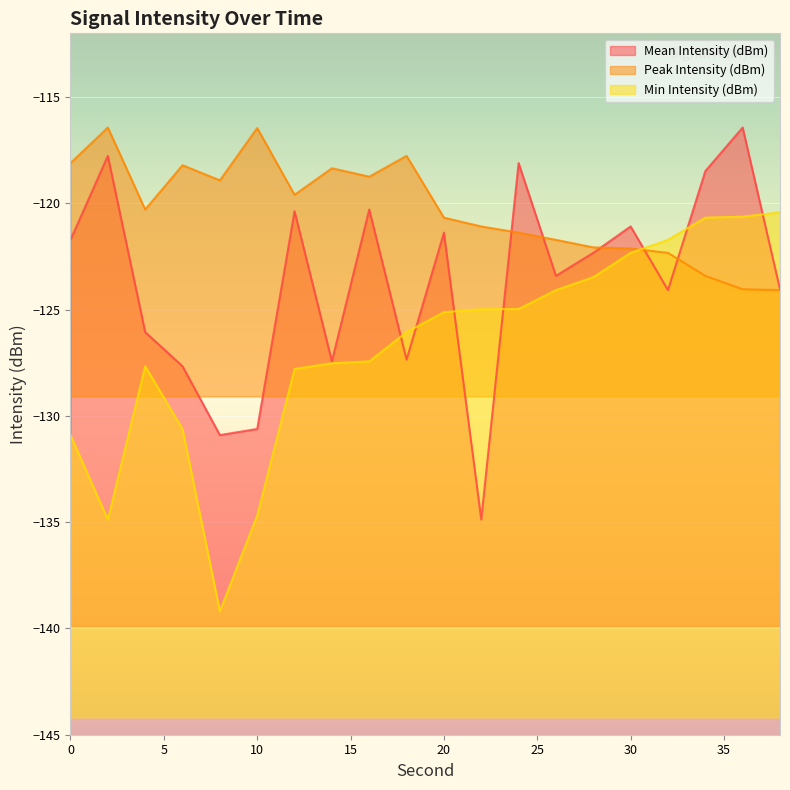

Is the value of Mean Intensity (dBm) at 16 greater than the value of Min Intensity (dBm) at 32?

Yes